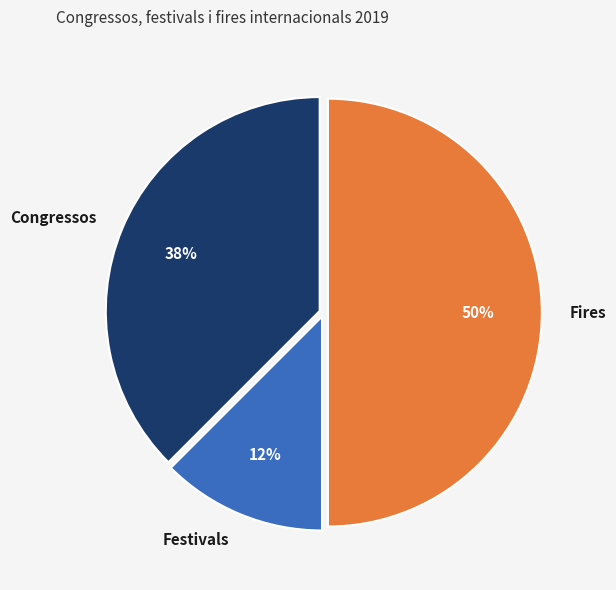

To the nearest percent, what is the average slice percentage?

33%